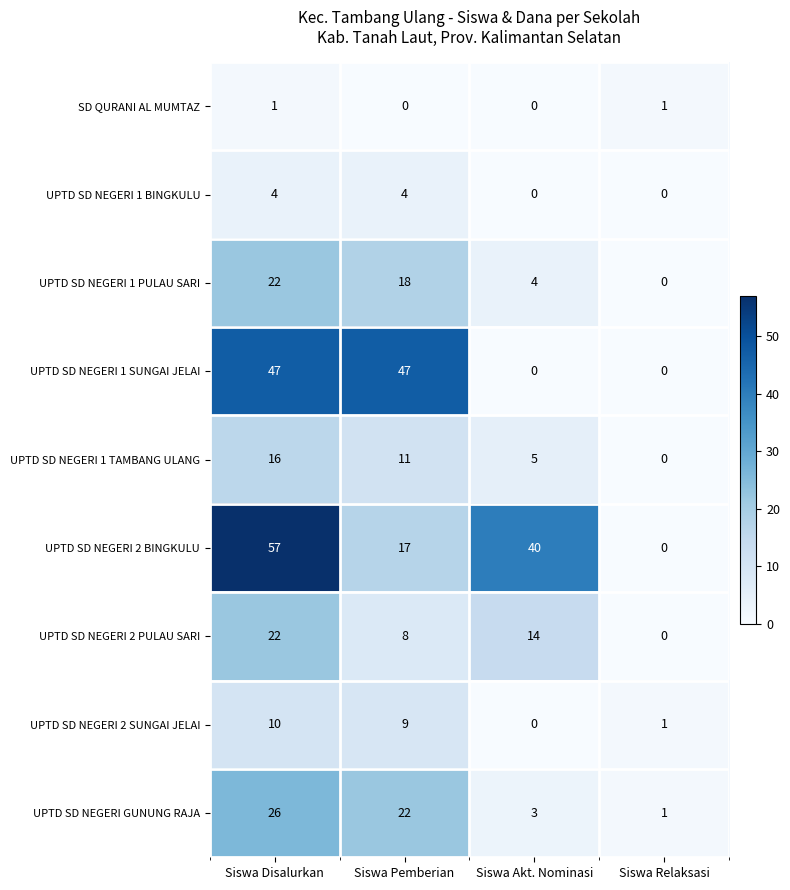

True or false: SD QURANI AL MUMTAZ has a value of 1 at Siswa Disalurkan.

True